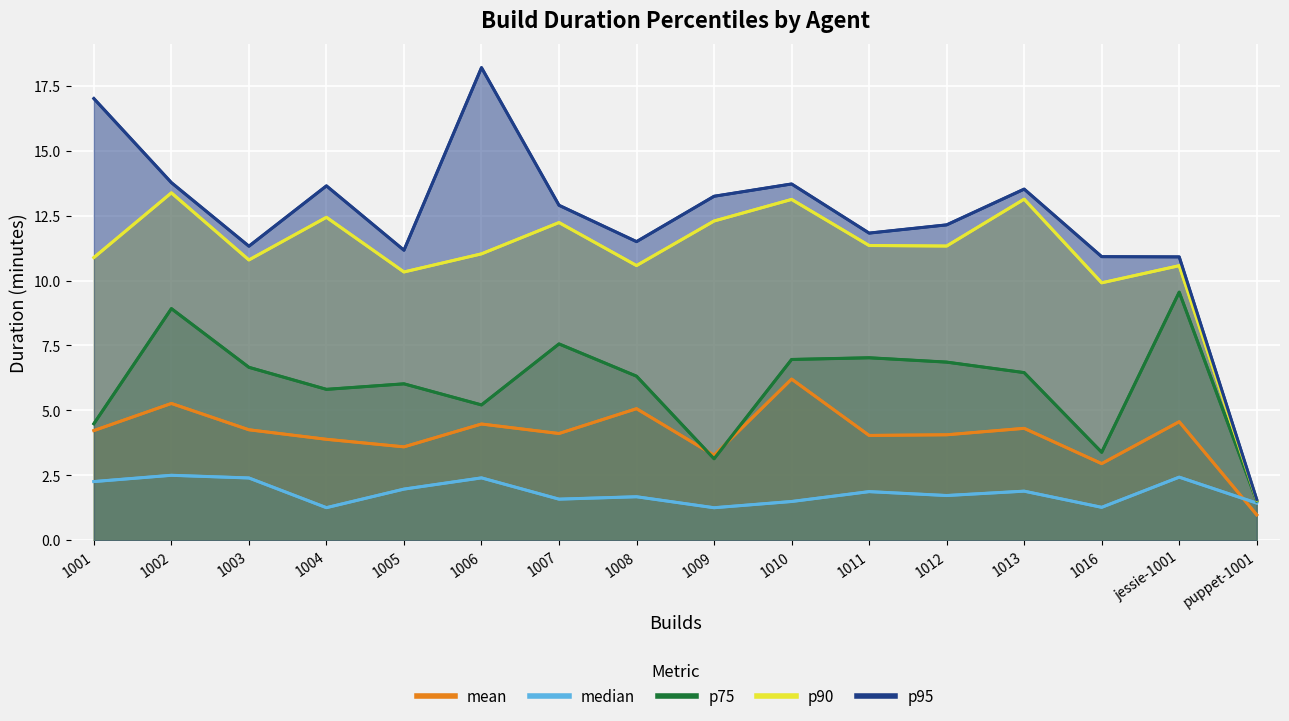

Reading left to right, transcribe all the data shown in this chart.

mean: 4.2	5.3	4.3	3.9	3.6	4.5	4.1	5.1	3.3	6.2	4.0	4.1	4.3	3.0	4.6	1.0
median: 2.3	2.5	2.4	1.3	2.0	2.4	1.6	1.7	1.3	1.5	1.9	1.7	1.9	1.3	2.4	1.4
p75: 4.5	8.9	6.7	5.8	6.0	5.2	7.6	6.3	3.1	7.0	7.0	6.9	6.5	3.4	9.6	1.5
p90: 10.9	13.4	10.8	12.4	10.3	11.0	12.2	10.6	12.3	13.1	11.3	11.3	13.1	9.9	10.6	1.5
p95: 17.0	13.8	11.3	13.6	11.2	18.2	12.9	11.5	13.2	13.7	11.8	12.1	13.5	10.9	10.9	1.6